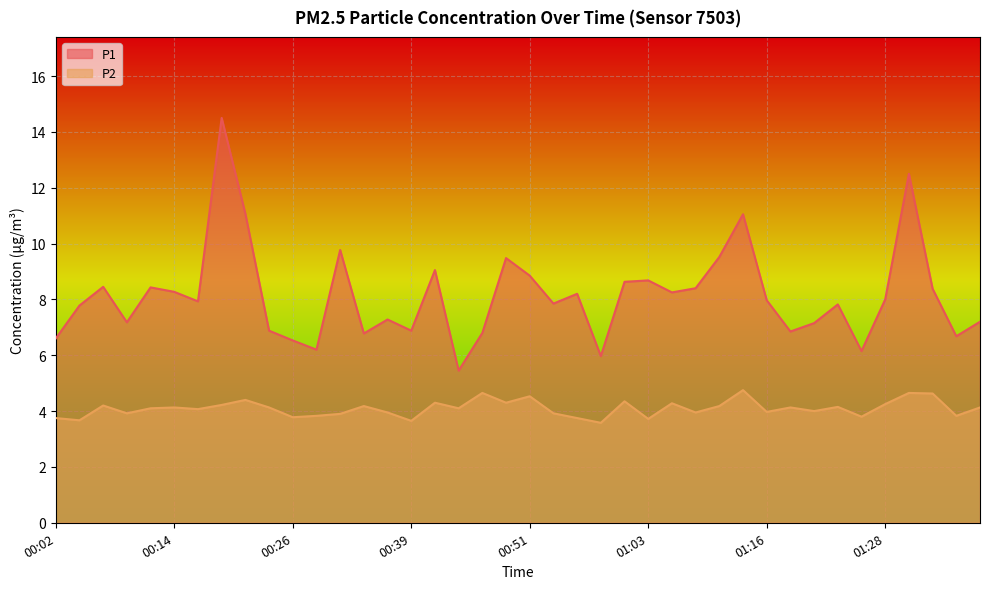

What is the difference between the highest and lowest values at 00:48?

5.2